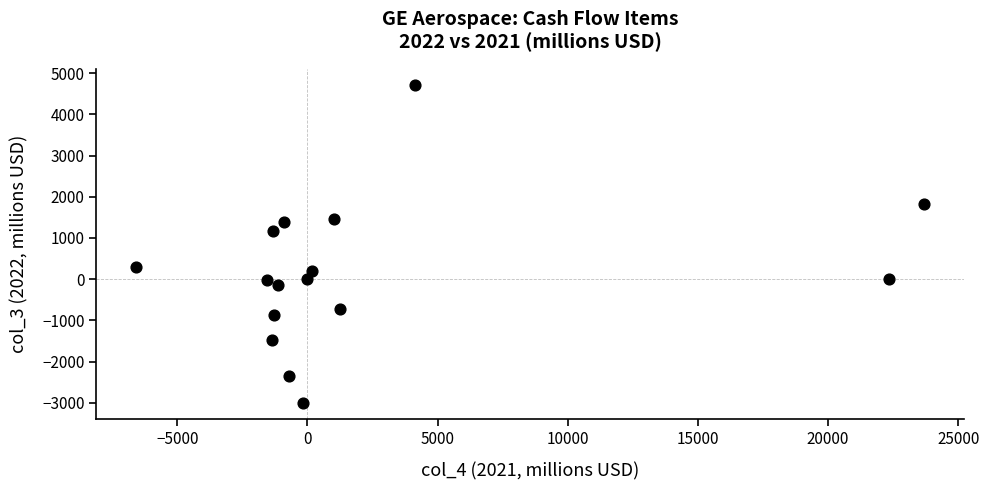

What Y value in the scatter plot is closest to 853?

1160